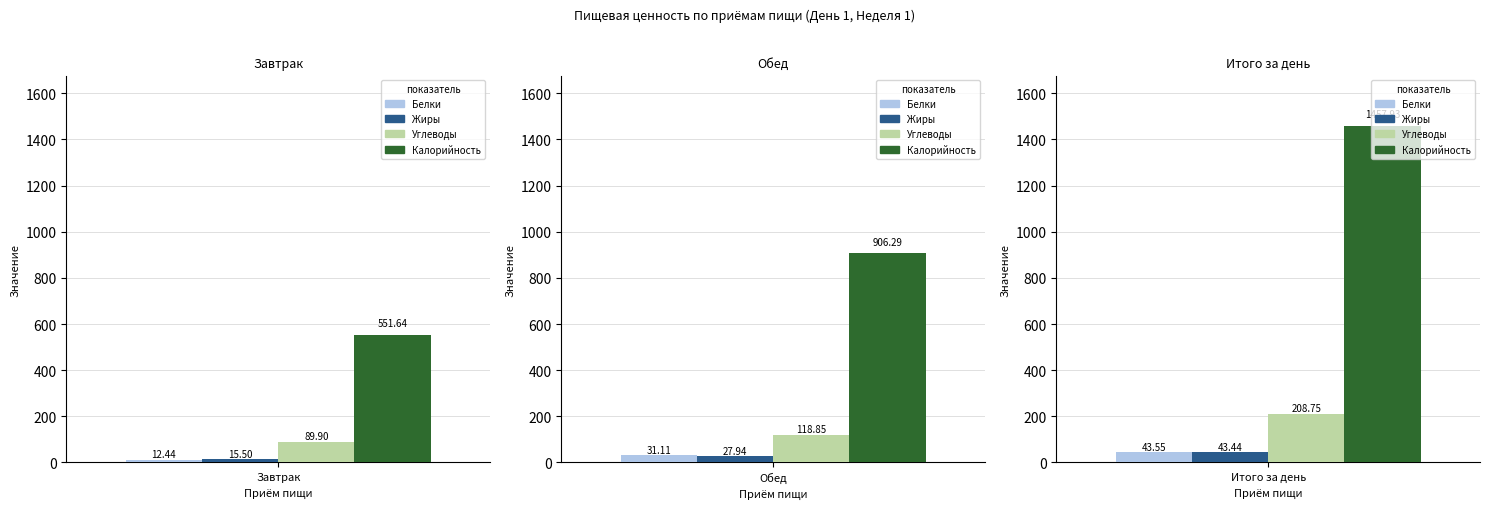

Rank the series by their maximum value, from lowest to highest.

Жиры, Белки, Углеводы, Калорийность